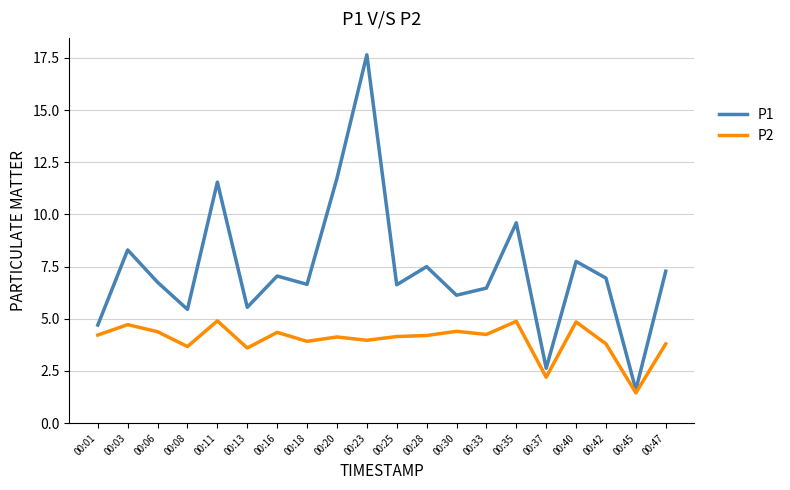

What is the minimum value for P1?

1.6